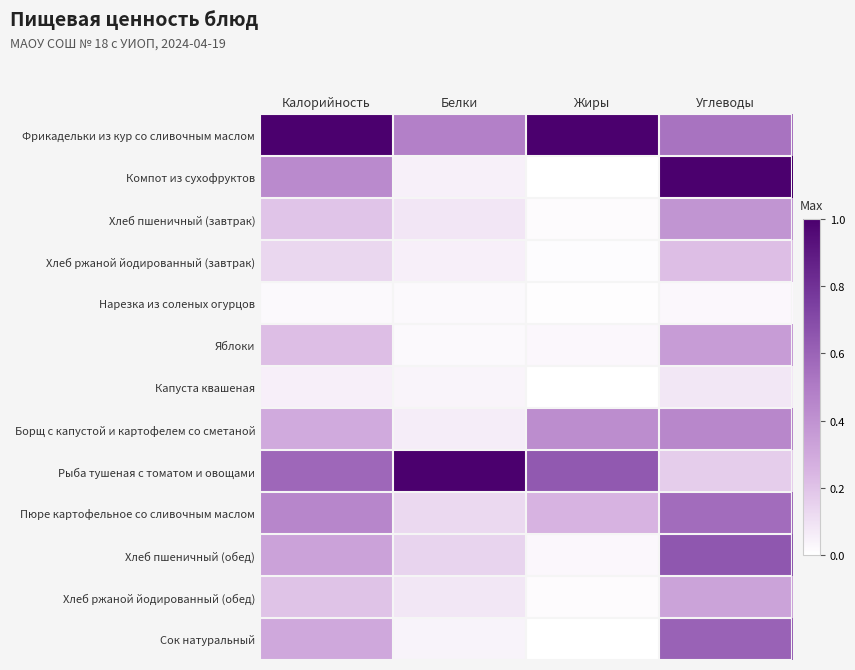

Which series has the largest total across all categories?

Фрикадельки из кур со сливочным маслом